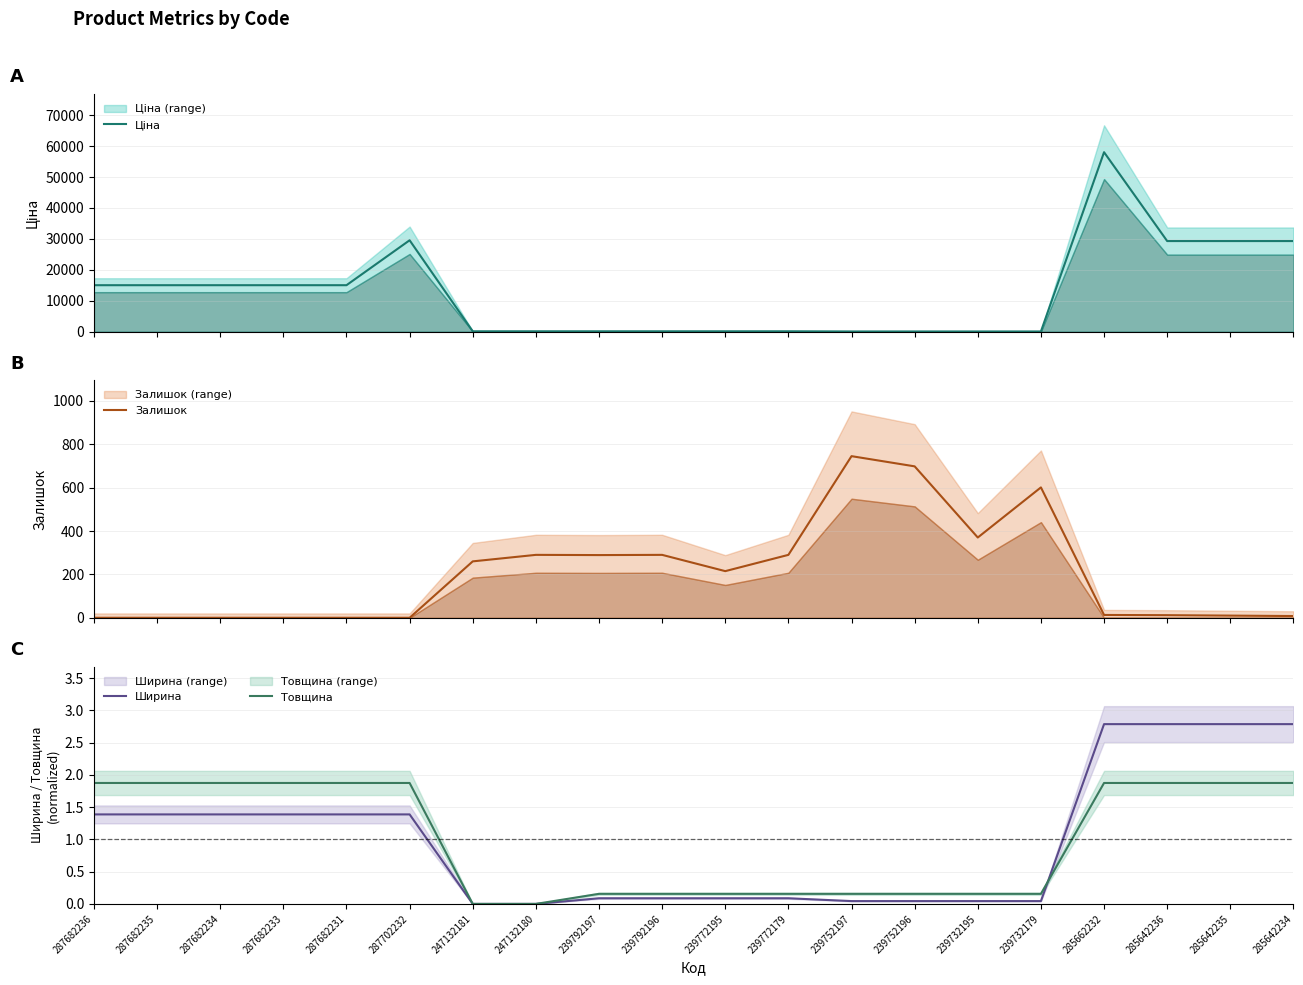

Which series changed the most between 239792197 and 239732179?

Залишок